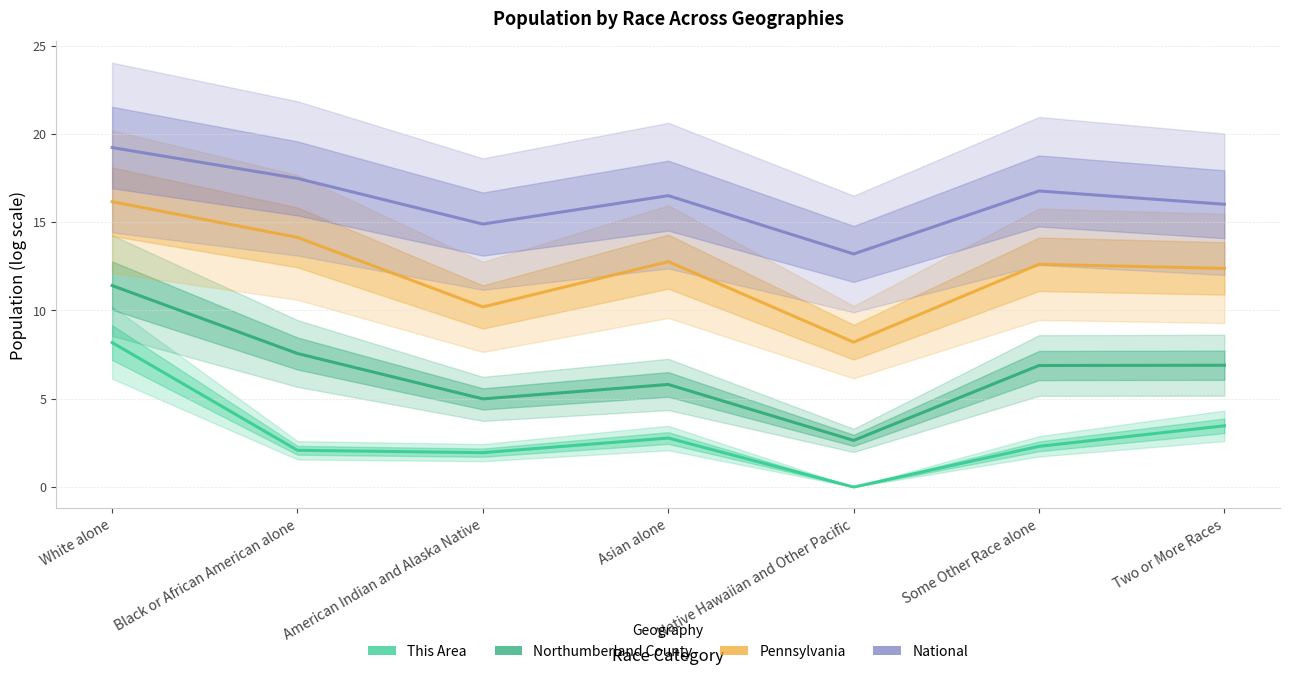

Reading right to left, list all the values displayed in this chart.

This Area: 3.5	2.3	0.0	2.8	1.9	2.1	8.2
Northumberland County: 6.9	6.9	2.6	5.8	5.0	7.6	11.4
Pennsylvania: 12.4	12.6	8.2	12.8	10.2	14.1	16.2
National: 16.0	16.8	13.2	16.5	14.9	17.5	19.2